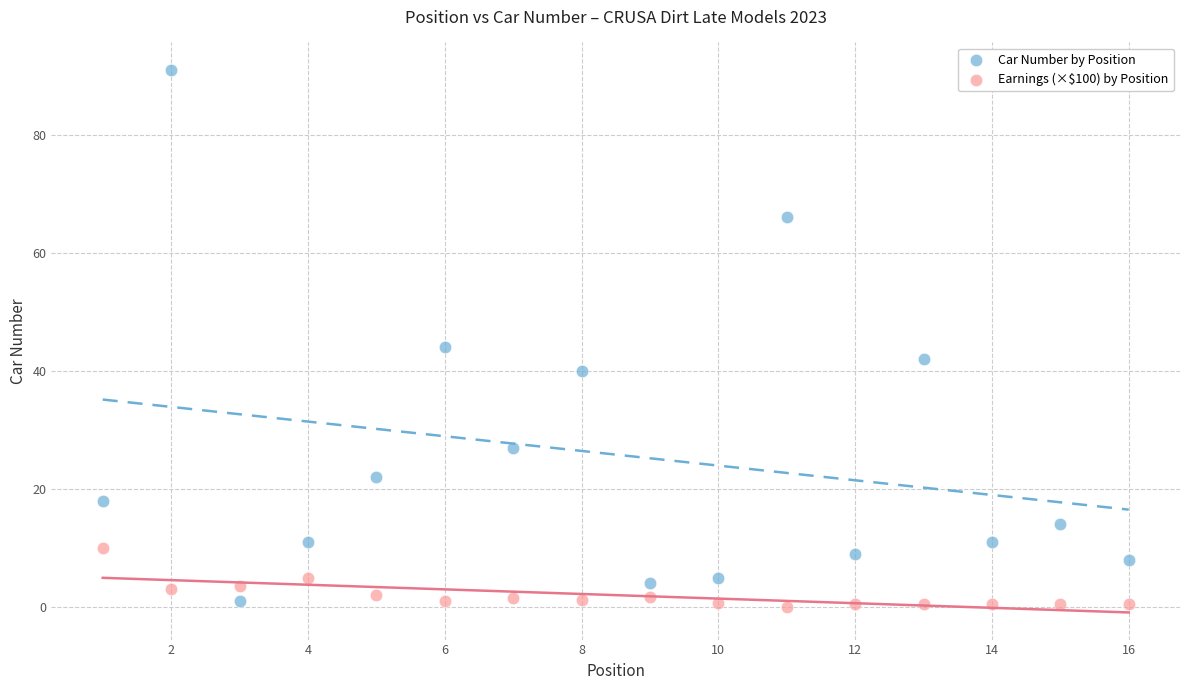

Which series has the largest Y range (max minus min)?

Car Number by Position